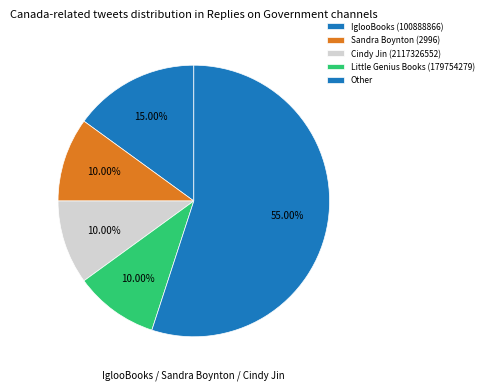

How many slices are in this pie chart?

5